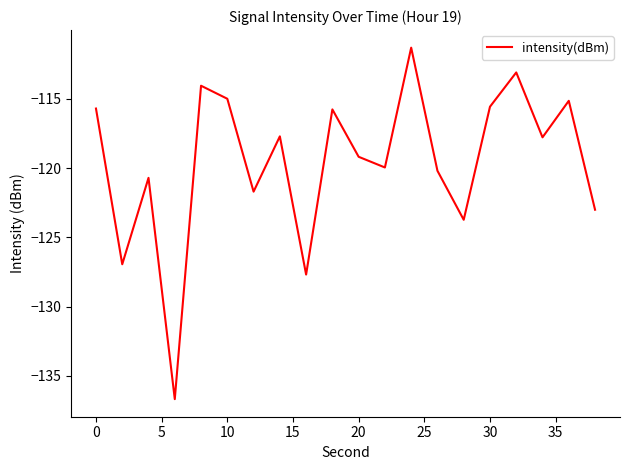

How many lines are shown in the chart?

1